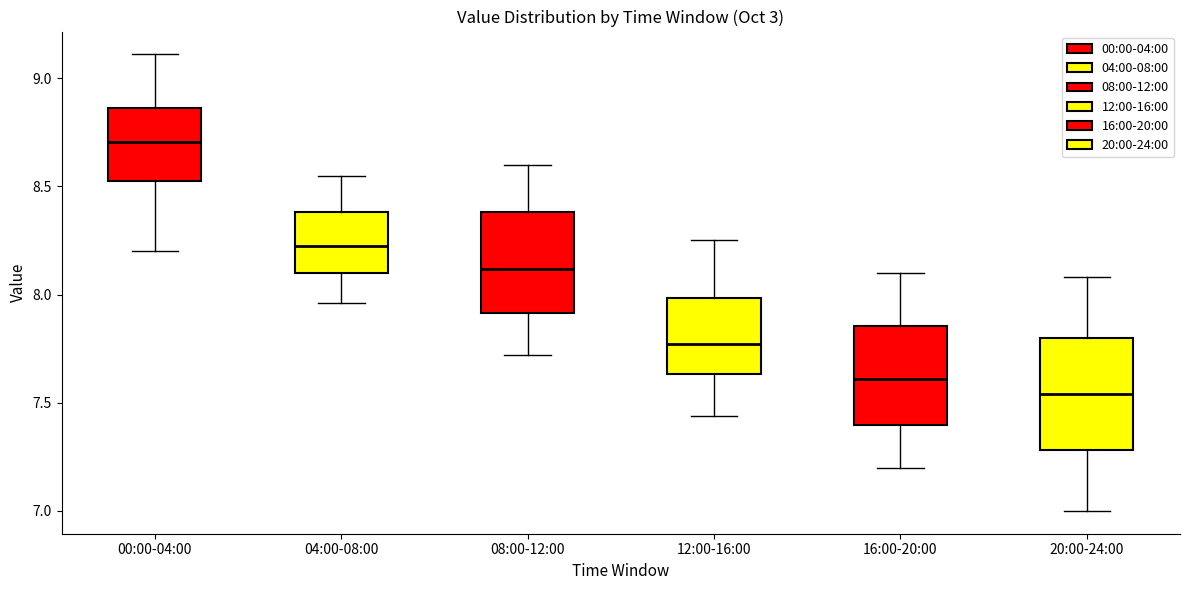

Reading left to right, read every box against the y-axis: the position of its median line, the range the box covers, and the ends of its whiskers. The values are not printed on the chart, so give them approximately, as read against the axis.

00:00-04:00: median 8.70, box 8.55 to 8.85, whiskers 8.20 to 9.10
04:00-08:00: median 8.25, box 8.10 to 8.40, whiskers 7.95 to 8.55
08:00-12:00: median 8.10, box 7.90 to 8.40, whiskers 7.70 to 8.60
12:00-16:00: median 7.75, box 7.65 to 8.00, whiskers 7.45 to 8.25
16:00-20:00: median 7.60, box 7.40 to 7.85, whiskers 7.20 to 8.10
20:00-24:00: median 7.55, box 7.30 to 7.80, whiskers 7.00 to 8.10